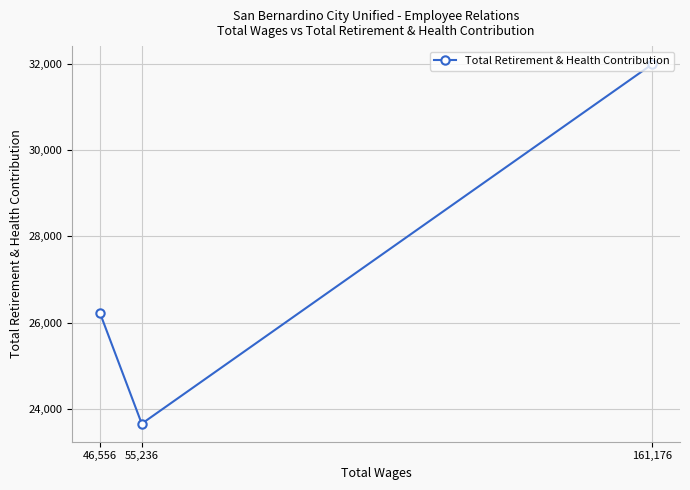

True or false: the data shows 26228 at 46,556.

True